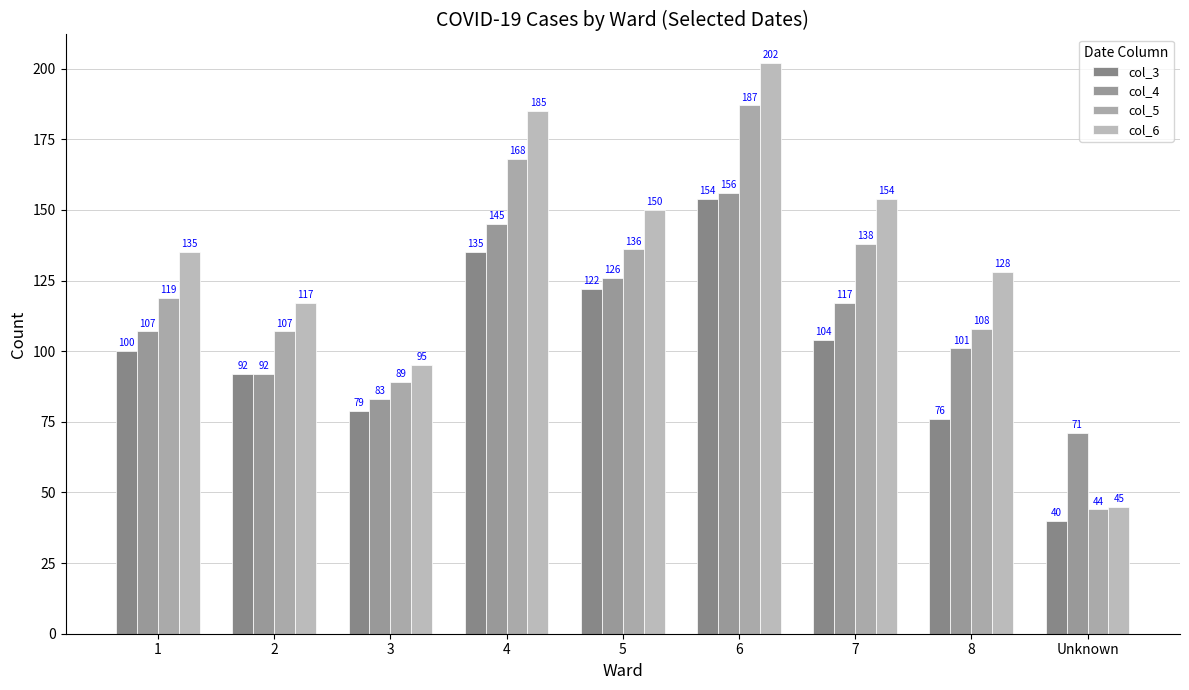

Does the chart contain any negative values?

No